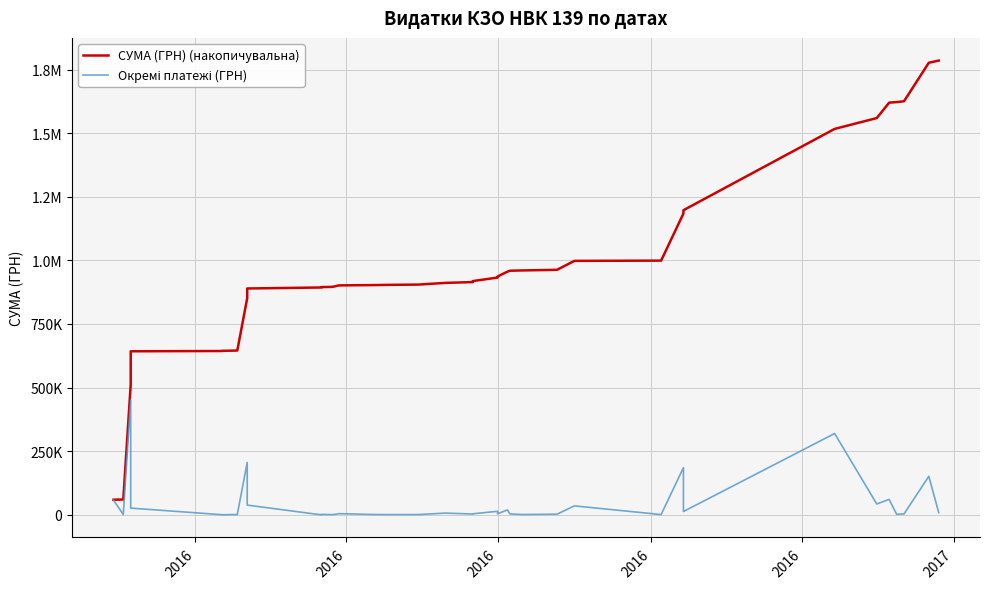

At 2016, list the series in order from largest to smallest.

СУМА (ГРН) (накопичувальна), Окремі платежі (ГРН)